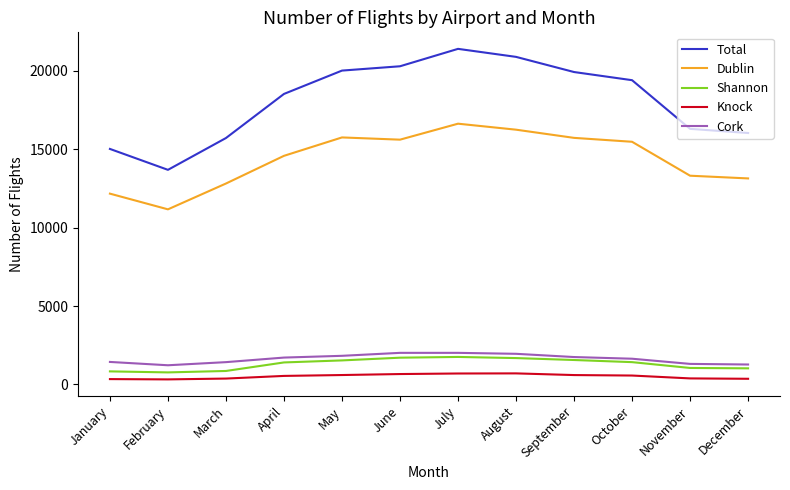

At which category is the sum across all series the highest?

July